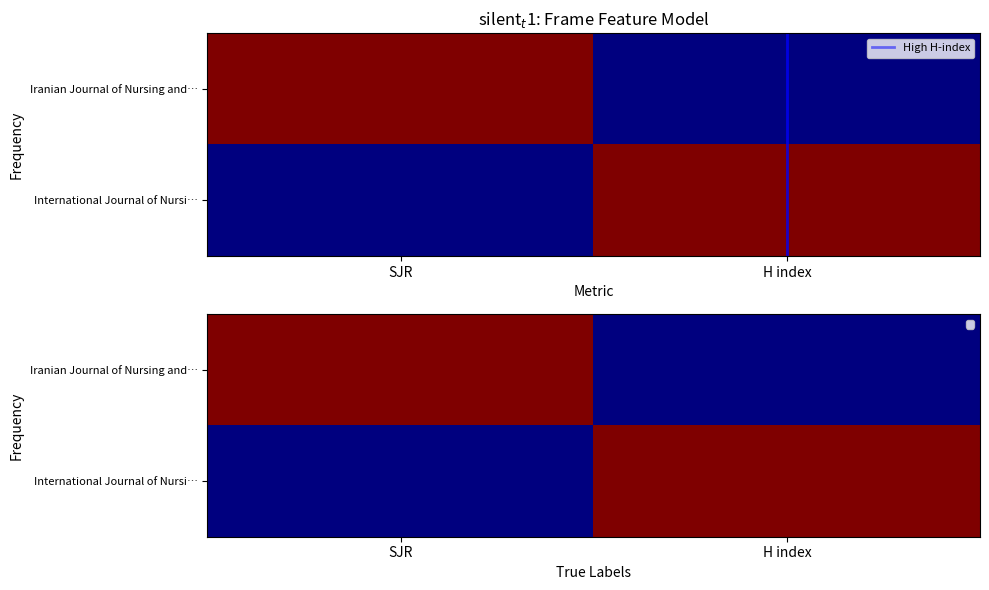

What is the difference between the maximum and minimum values in the International Journal of Nursi… series?

1